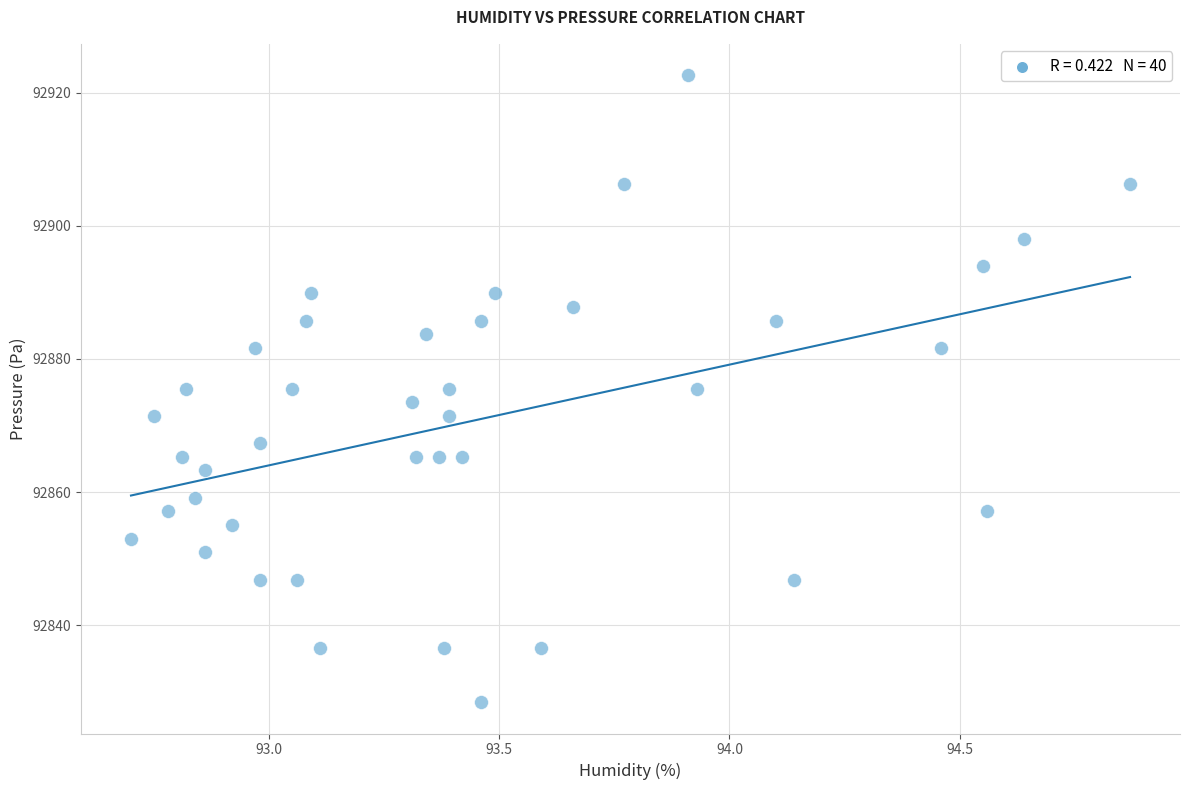

What is the range of X values (max minus min)?

2.2